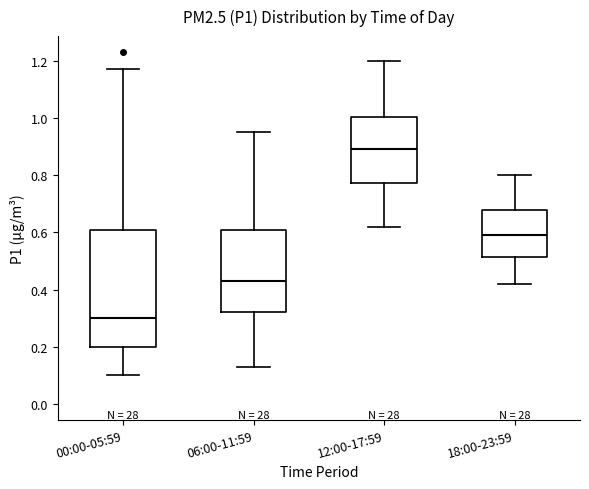

Comparing the boxes themselves (not the whiskers), which one is the tallest?

00:00-05:59